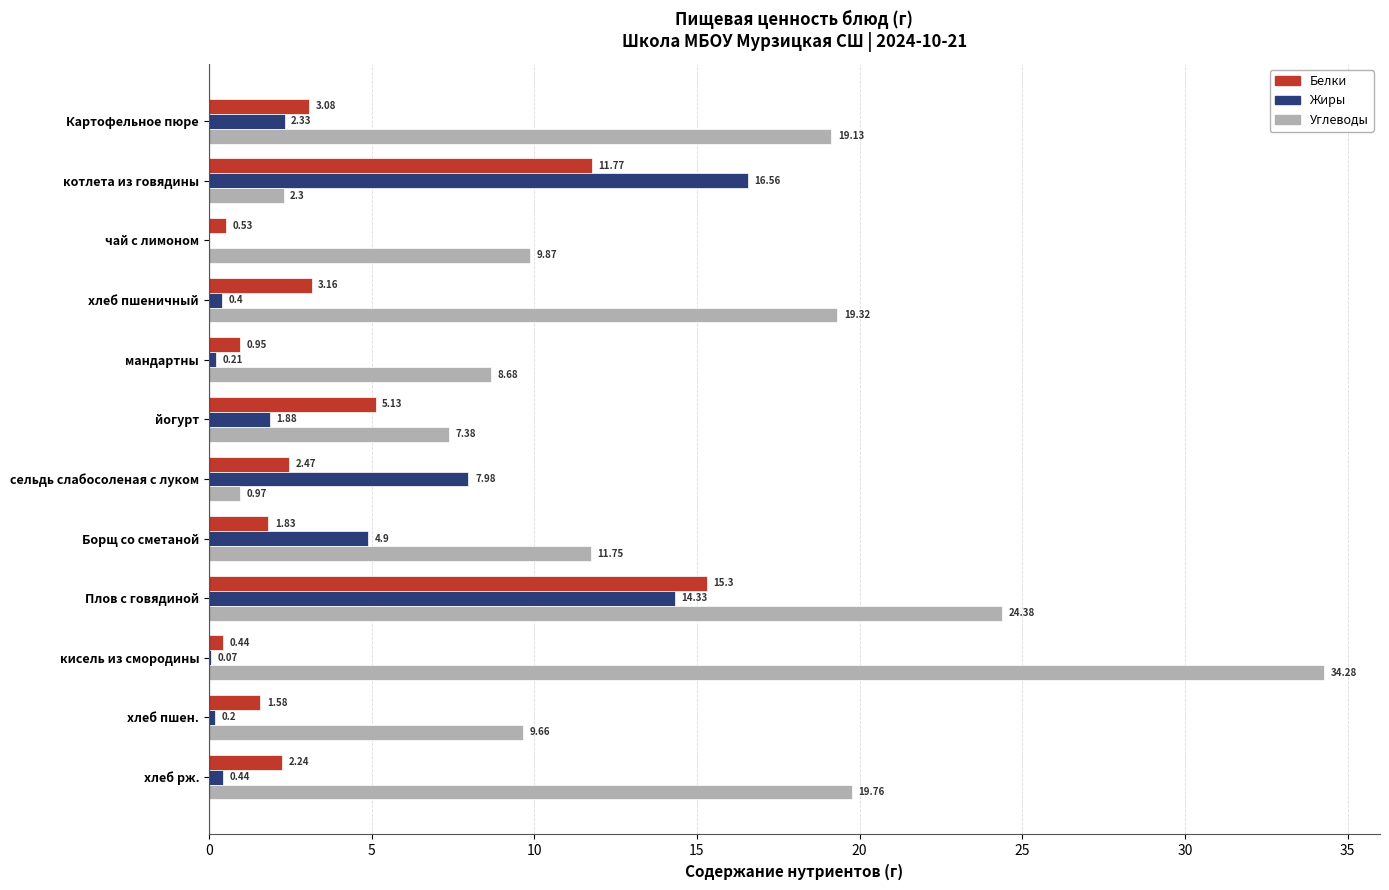

Between хлеб пшеничный and хлеб пшен., which series saw the biggest shift?

Углеводы